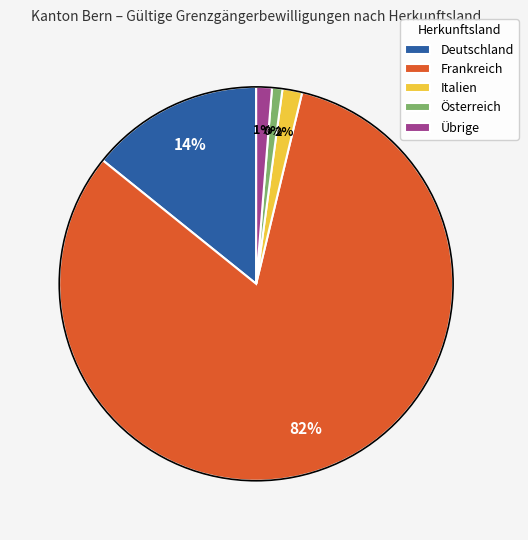

What percentage is NOT represented by Österreich?

99.1%